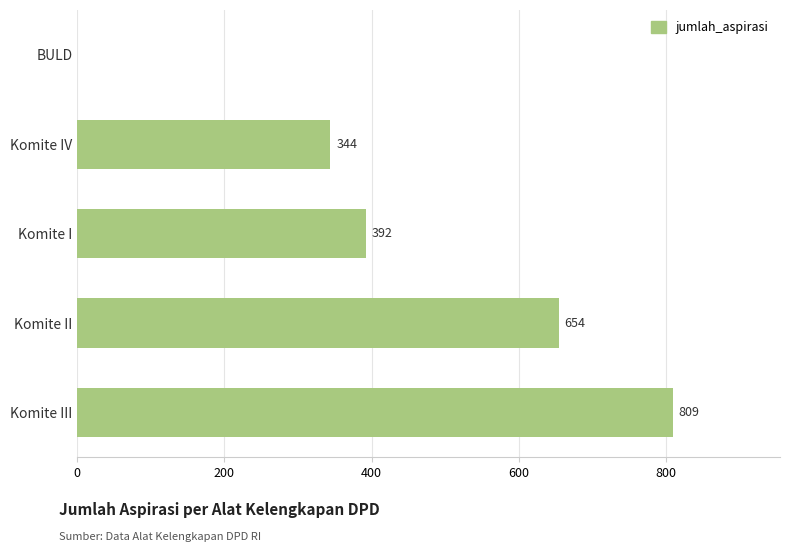

Reading top to bottom, extract all data points from this chart.

BULD=0	Komite IV=344	Komite I=392	Komite II=654	Komite III=809